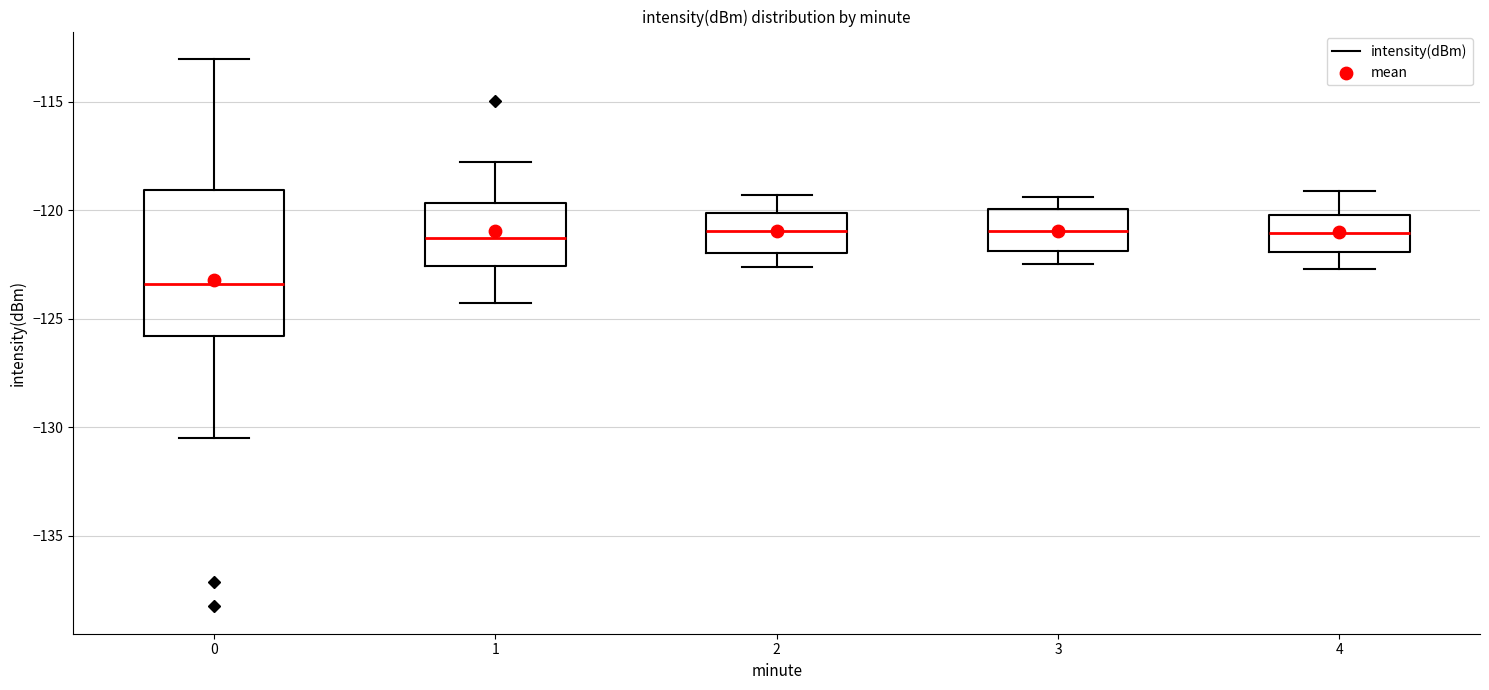

Where does the median line of the box at x = 3 sit on the y-axis? The values are not printed on the chart, so give them approximately, as read against the axis.

-121.0